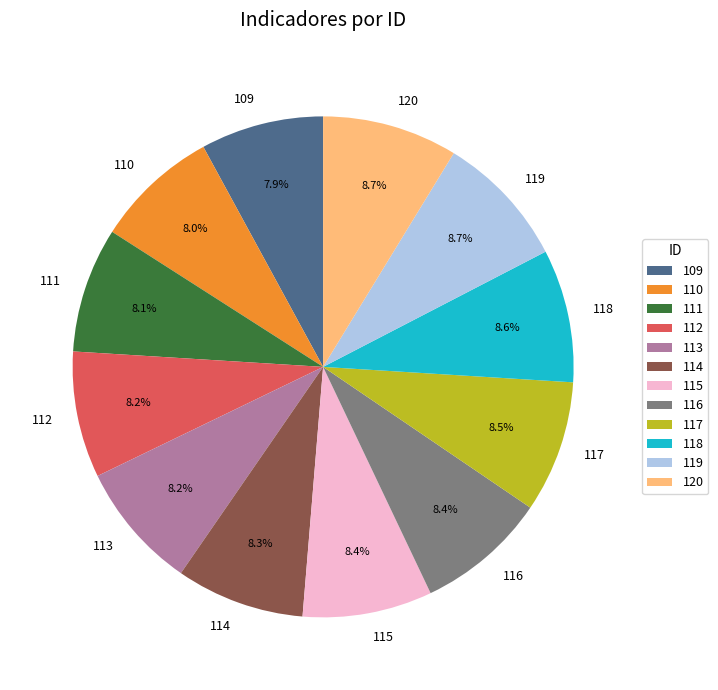

What is the total percentage of 117 and 119?

17.2%